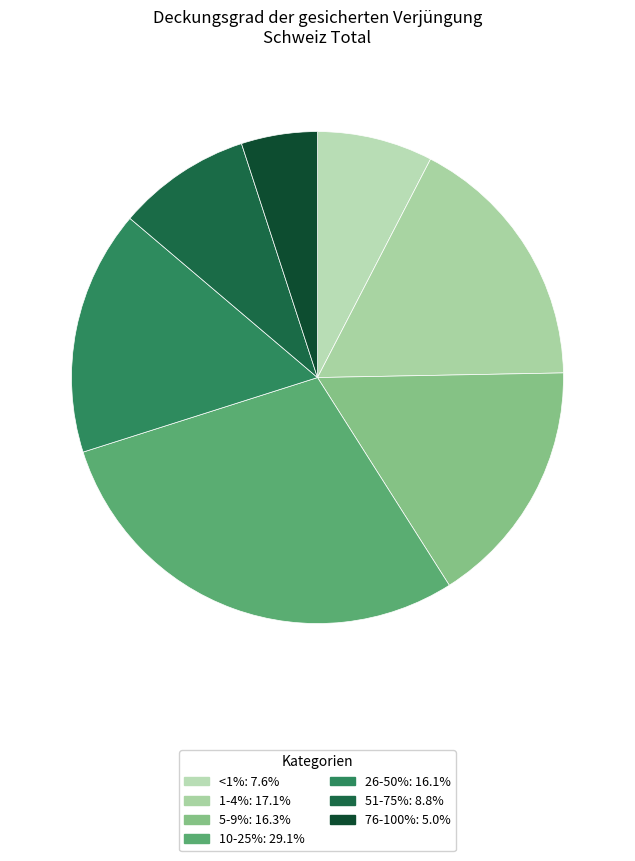

How many slices are in this pie chart?

7